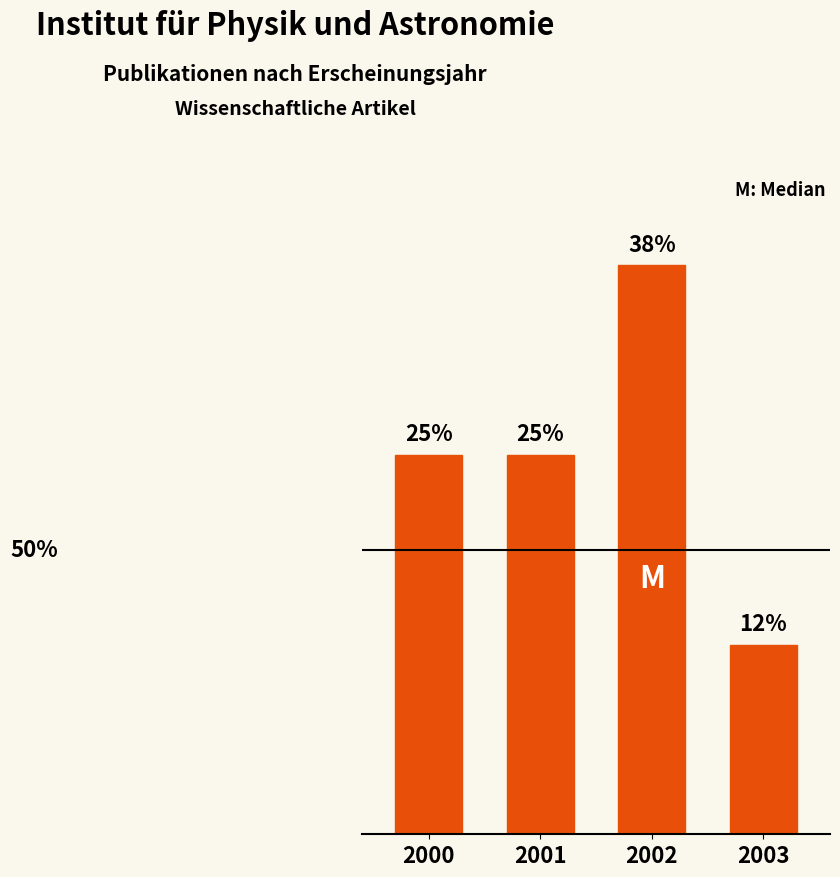

Does the chart contain any negative values?

No